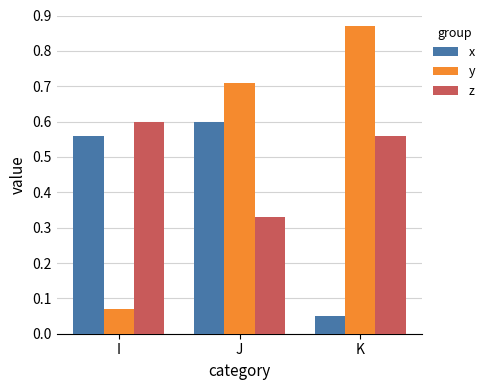

The x series shows 0.9 at J. True or false?

False